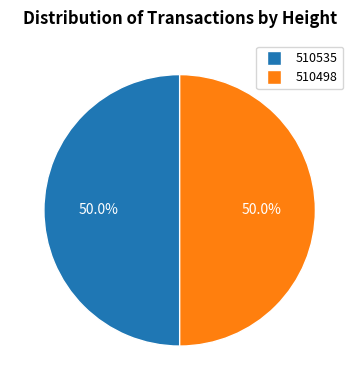

To the nearest percent, what is the combined percentage of 510498 and 510535?

100%